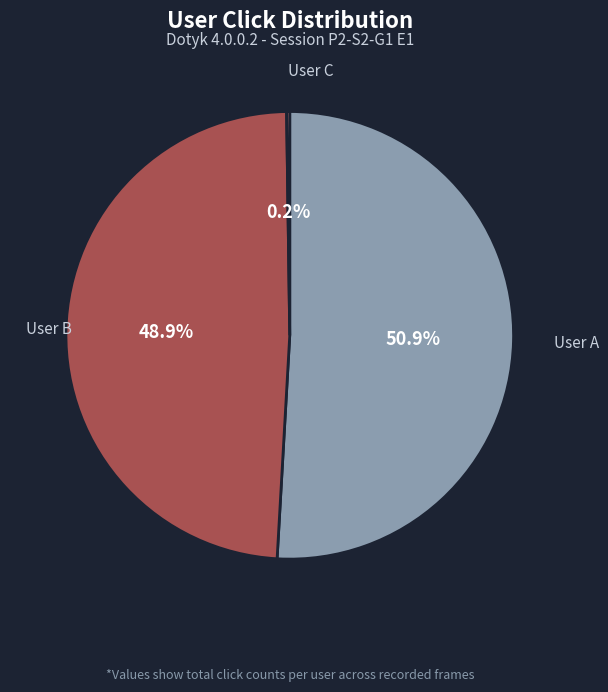

To the nearest percent, what percentage of the pie is User B?

49%